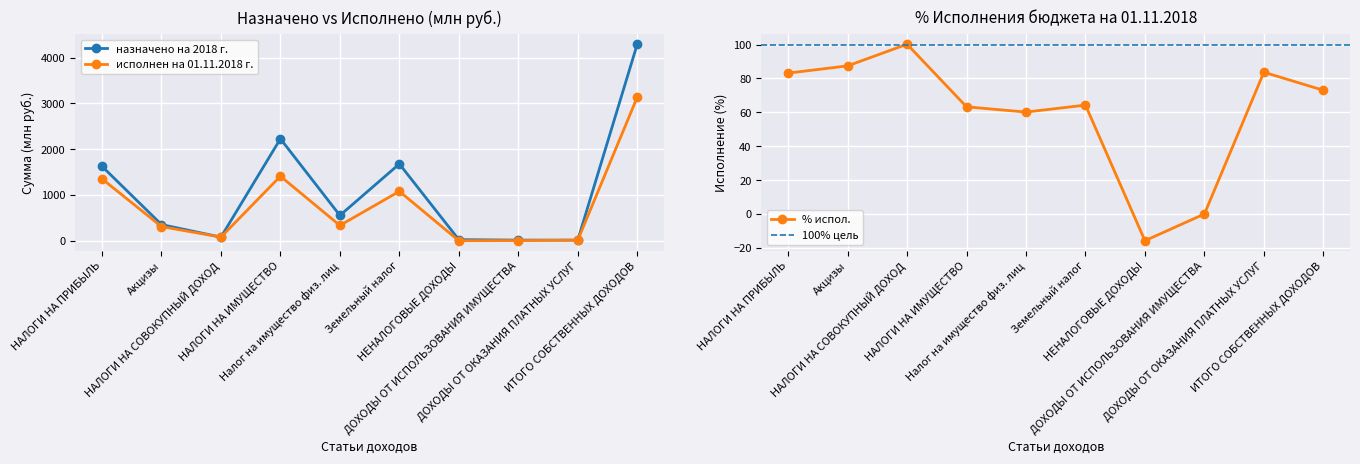

At how many categories does at least one series exceed 1991?

2